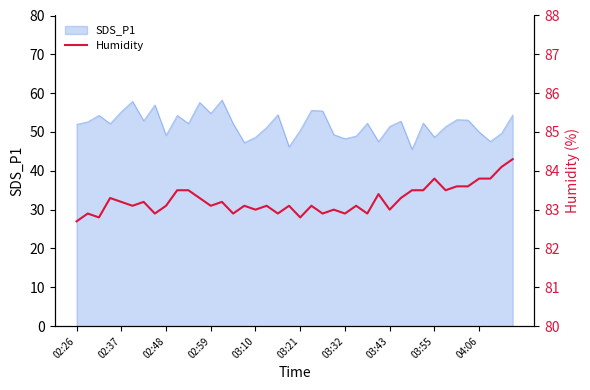

Count the number of categories in the chart.

40